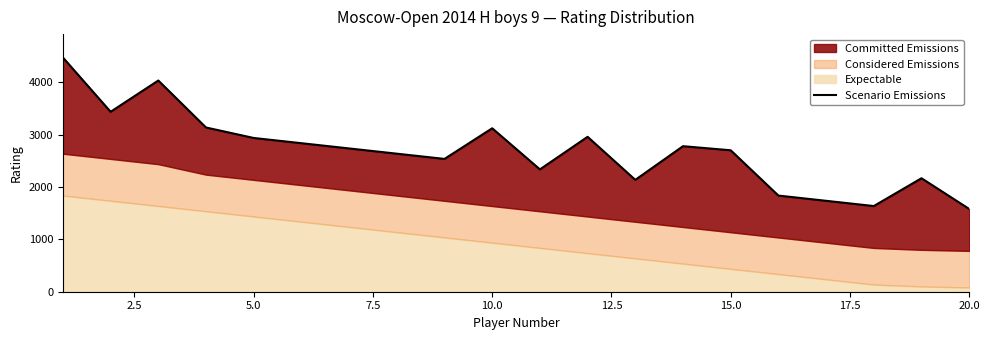

What is the sum of all values?

53743